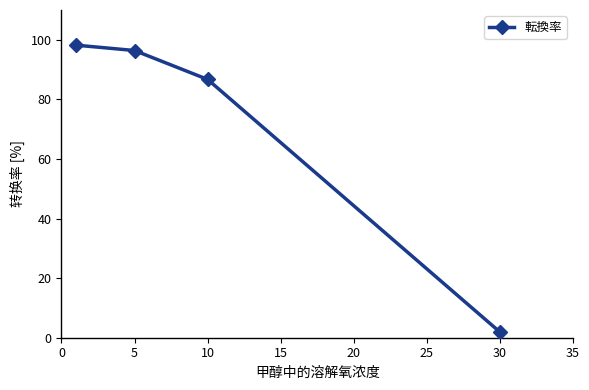

What is the difference between the maximum and minimum values?

96.3